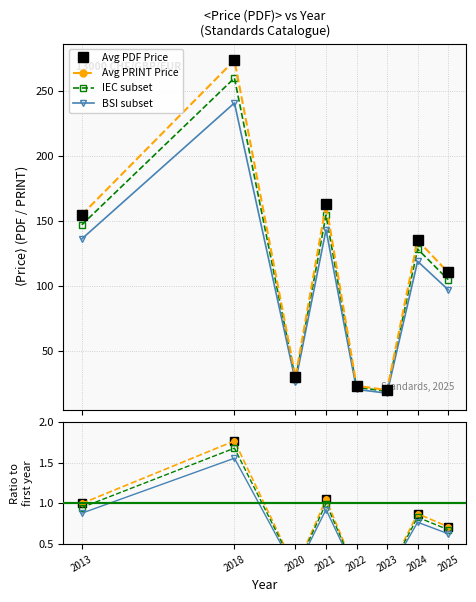

Which series has the largest total across all categories?

Avg PDF Price